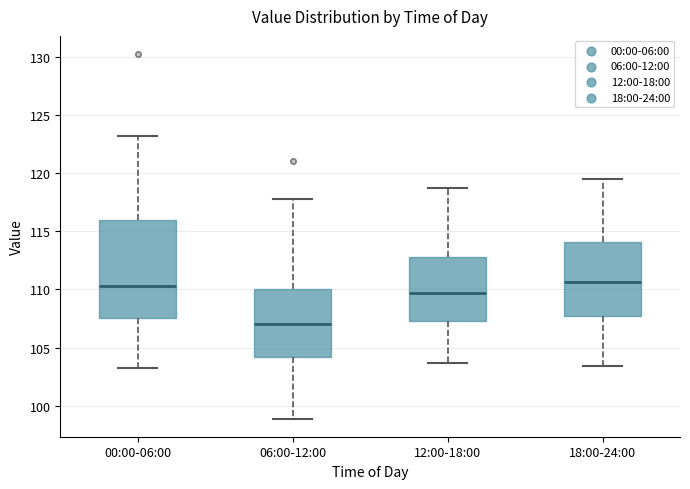

Reading left to right, read every box against the y-axis: the position of its median line, the range the box covers, and the ends of its whiskers. The values are not printed on the chart, so give them approximately, as read against the axis.

00:00-06:00: median 110.5, box 107.5 to 116.0, whiskers 103.0 to 123.0
06:00-12:00: median 107.0, box 104.0 to 110.0, whiskers 99.0 to 118.0
12:00-18:00: median 109.5, box 107.5 to 113.0, whiskers 103.5 to 118.5
18:00-24:00: median 110.5, box 107.5 to 114.0, whiskers 103.5 to 119.5